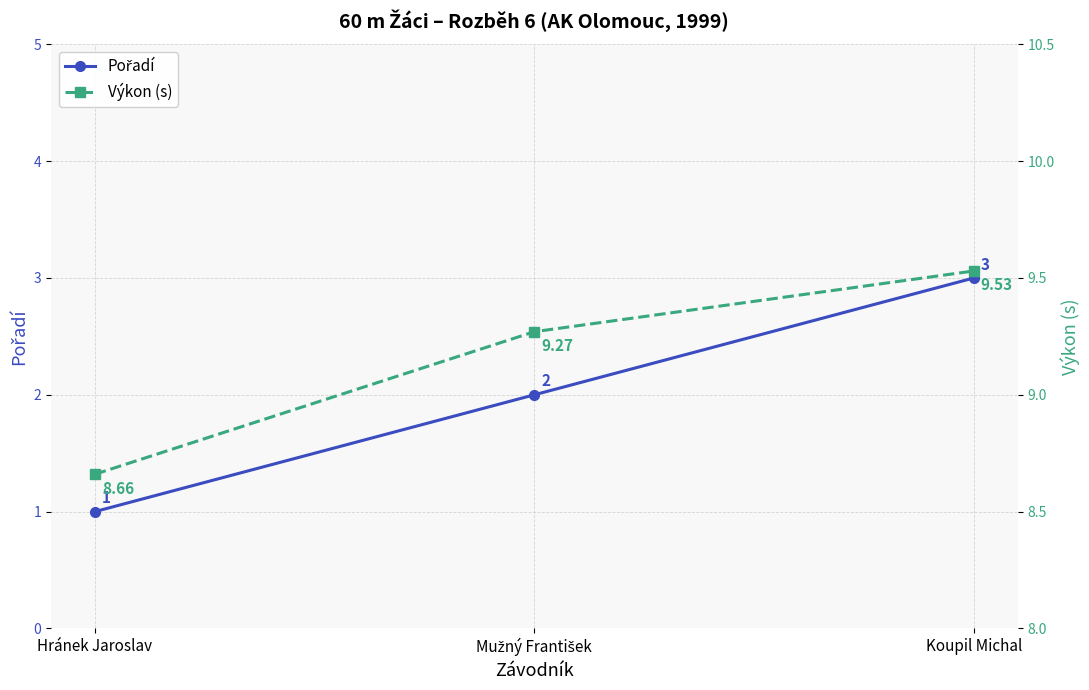

How many lines are shown in the chart?

2